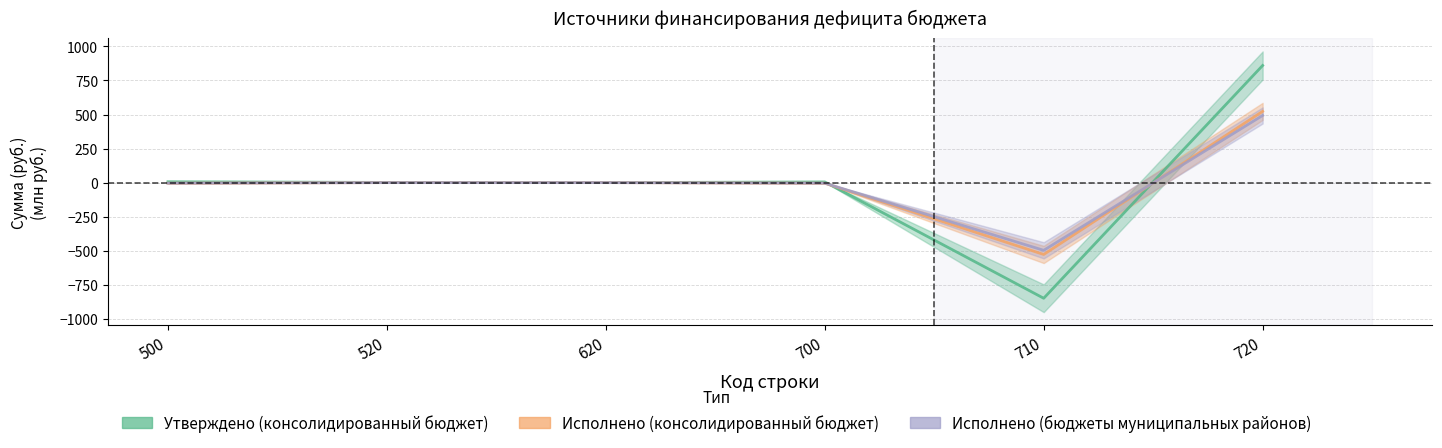

What is the difference between the maximum and second lowest values in the Исполнено (консолидированный бюджет) series?

527.5